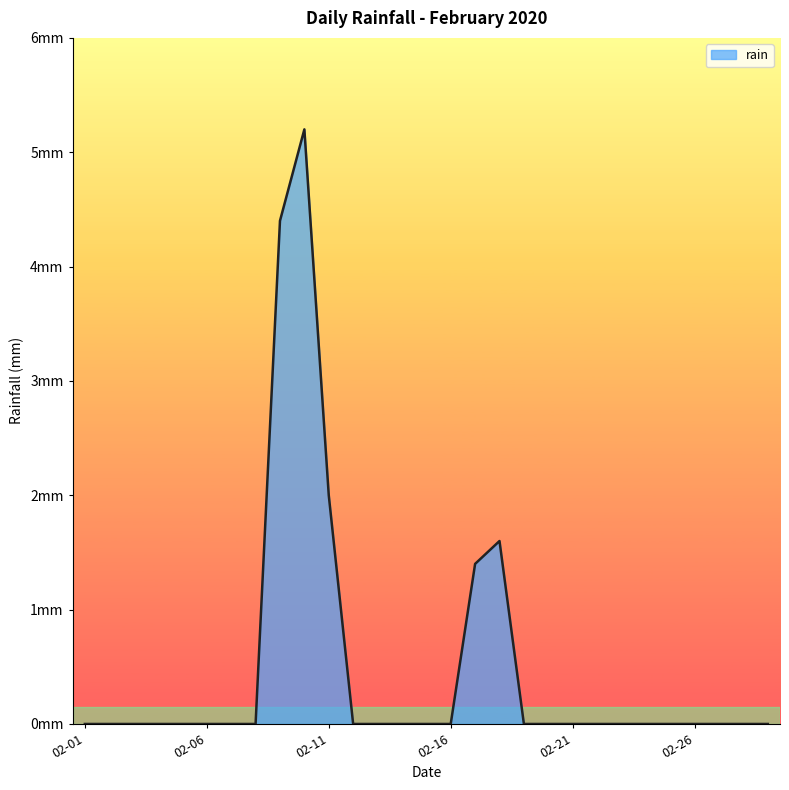

Does the chart display data point markers on the line(s)?

No